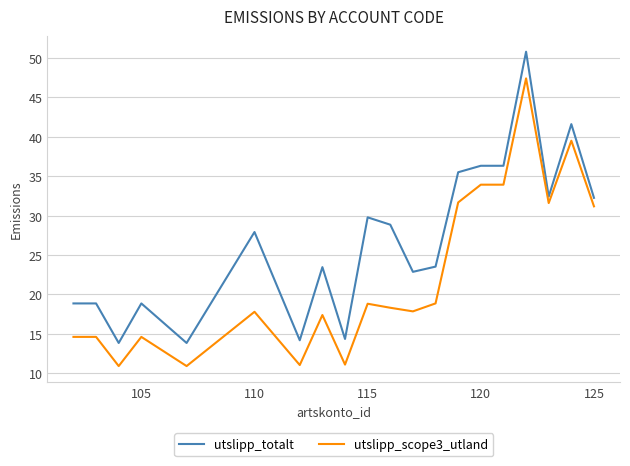

Which series has the largest total across all categories?

utslipp_totalt